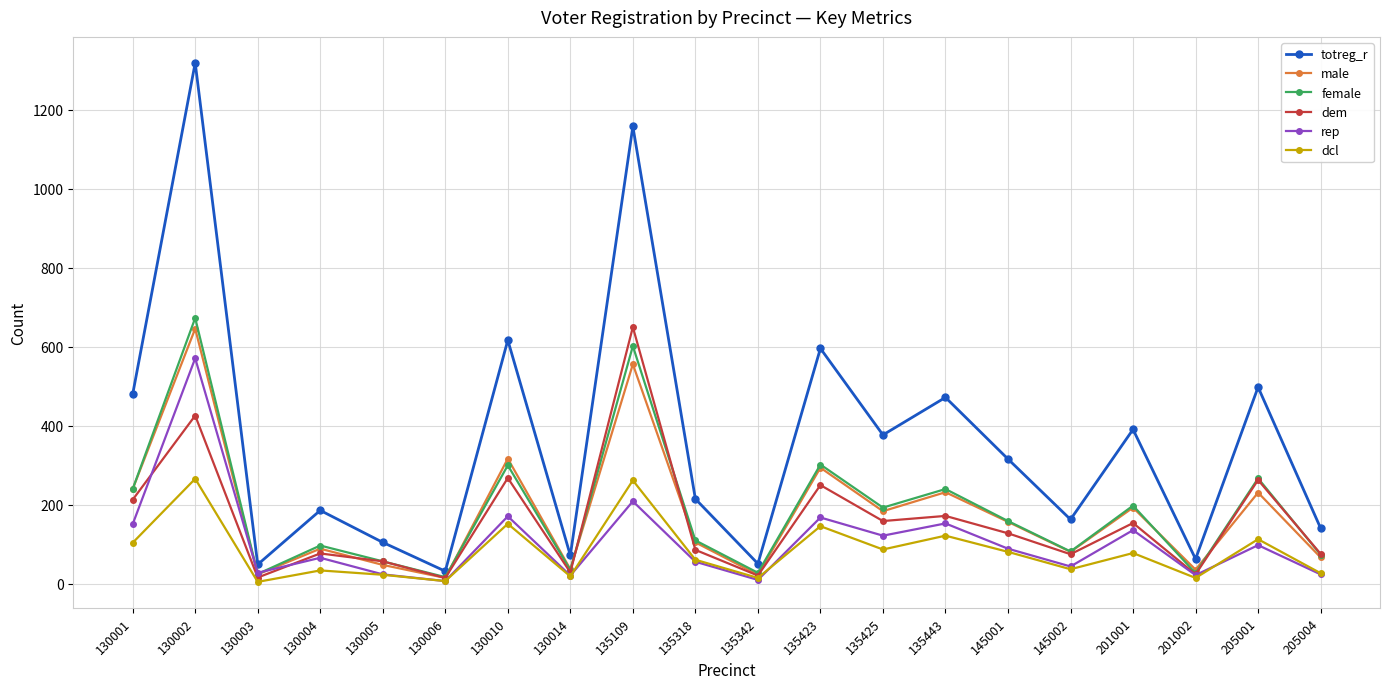

Is the value of totreg_r at 135318 greater than the value of rep at 145002?

Yes